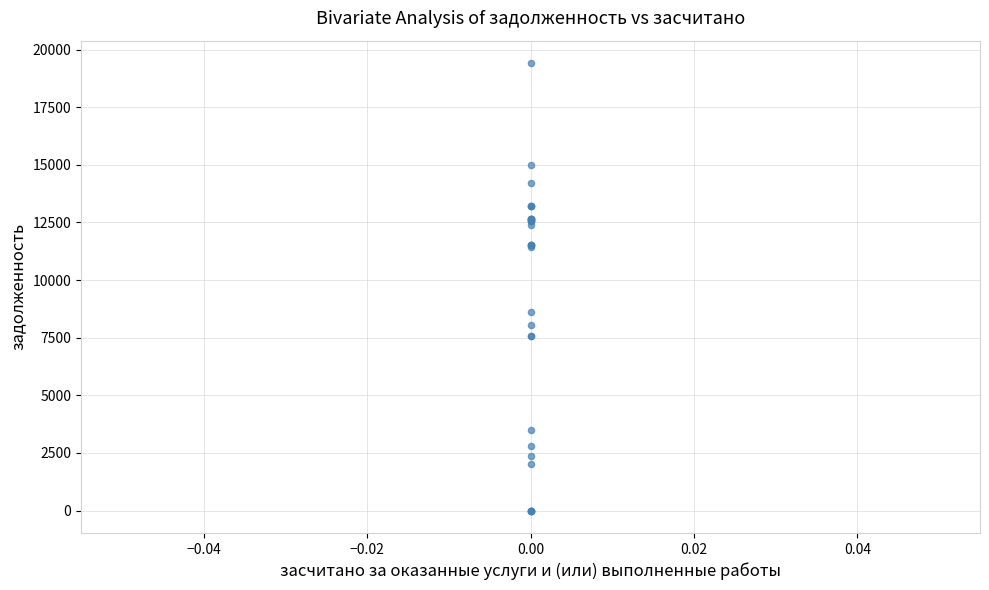

What Y value in the scatter plot is closest to 9707?

8608.0